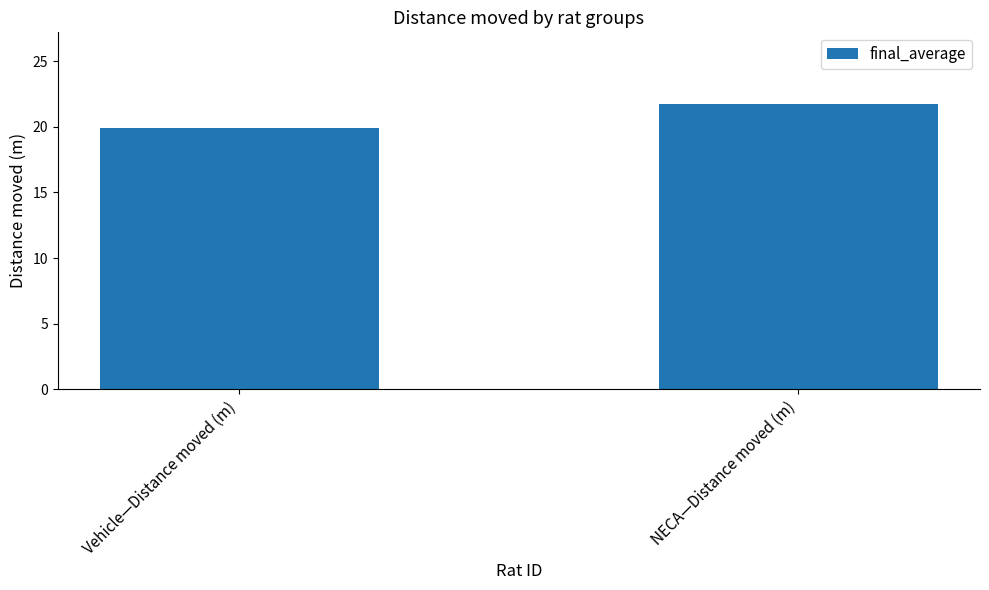

How many bars are there in total?

2